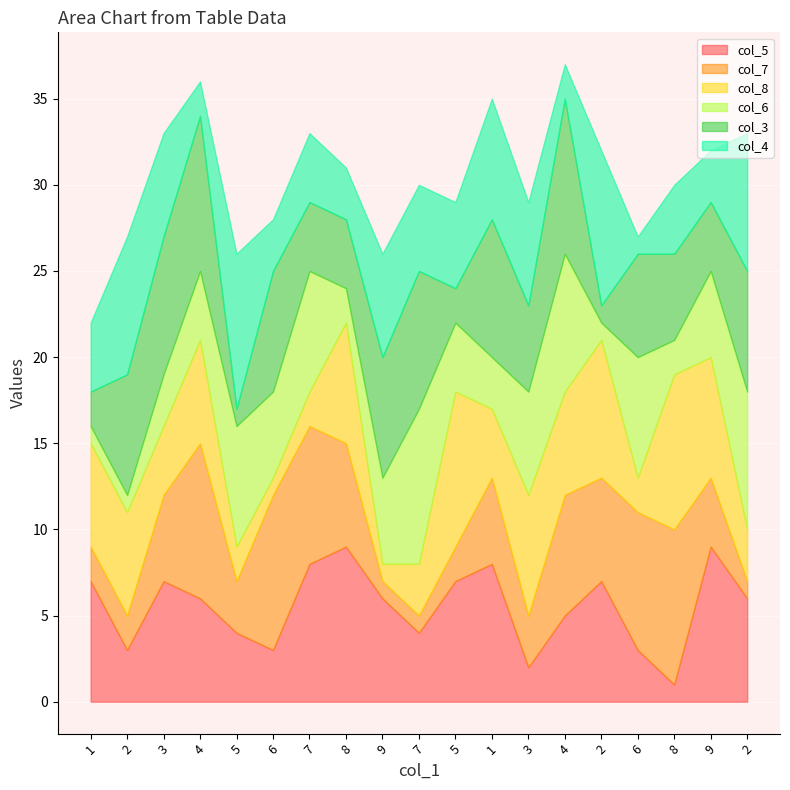

Count the col_8 values in the range 2 to 7.

14